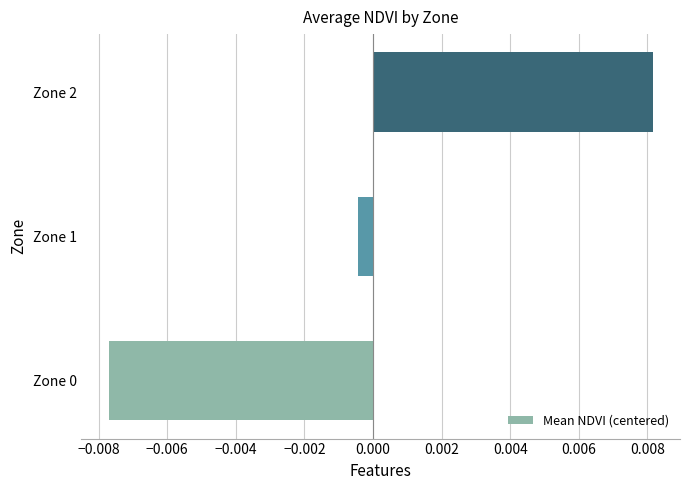

How many distinct data groups are displayed?

1